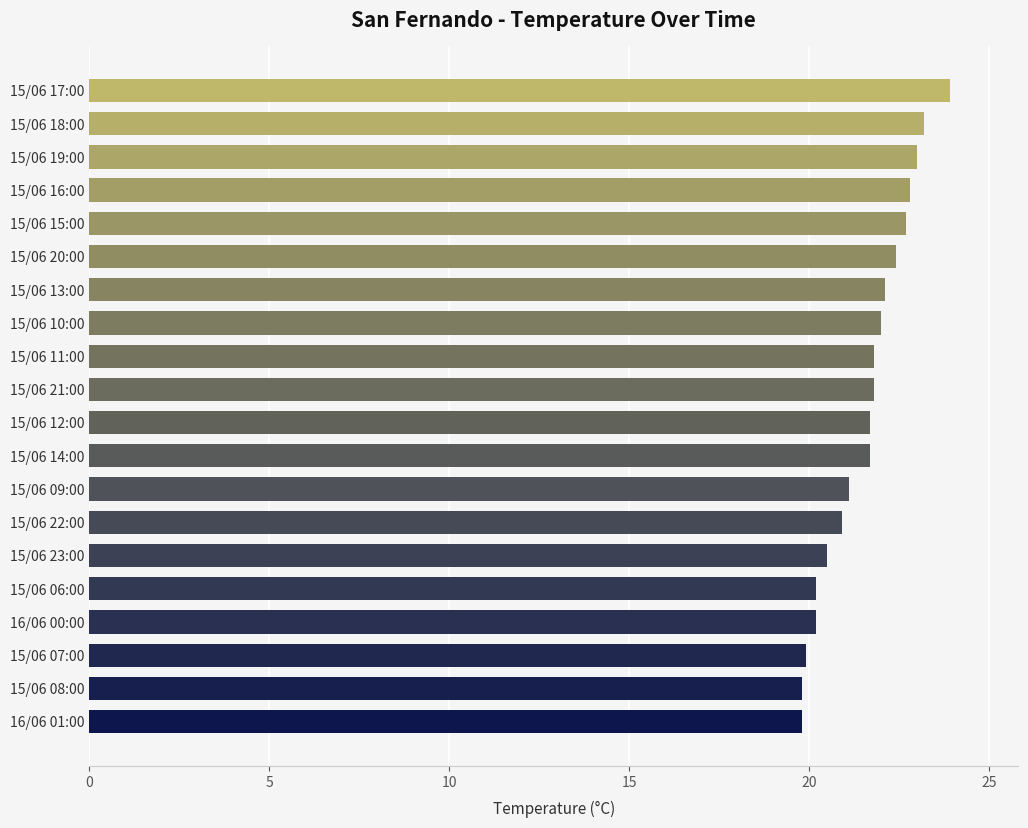

What is the greatest value displayed?

23.9